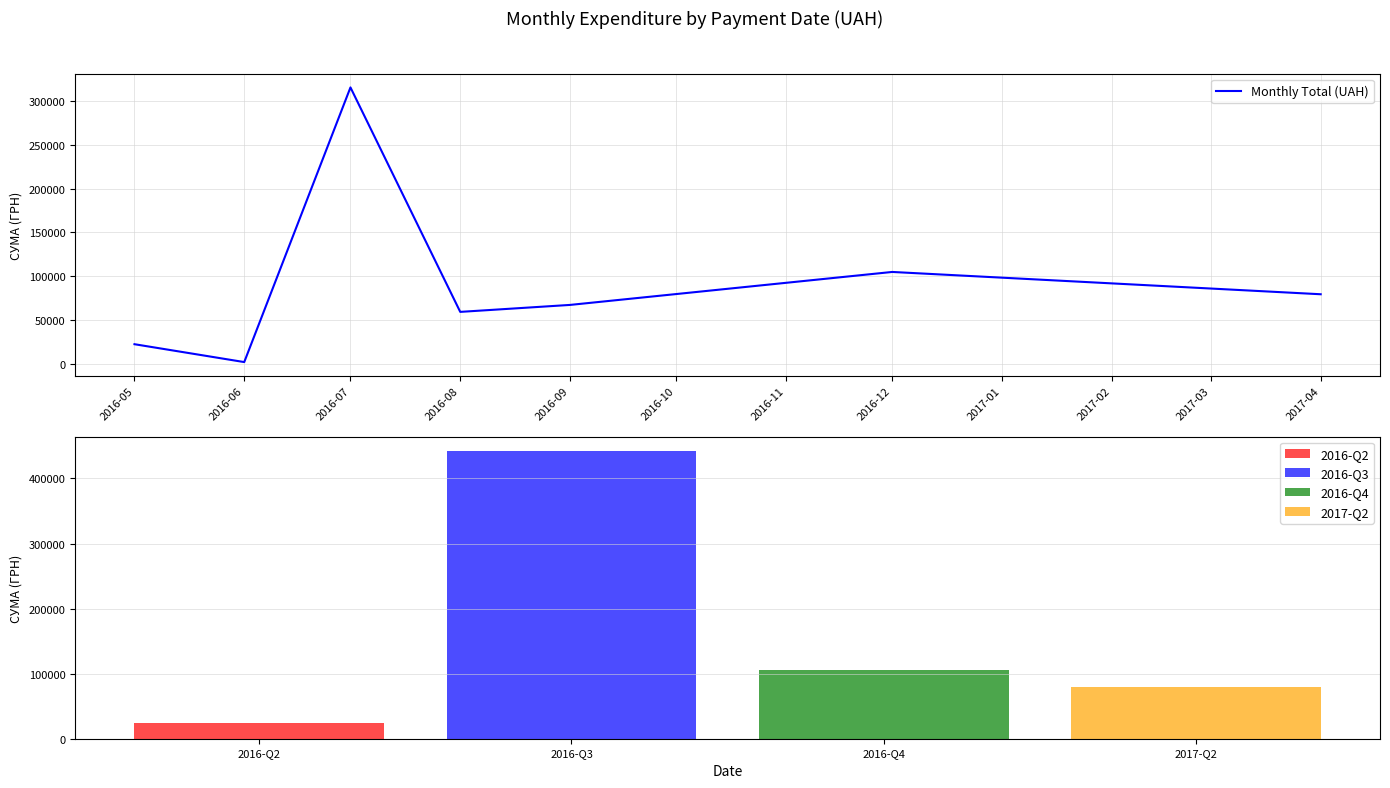

Reading left to right, extract all data points from this chart.

22341.5	1917.0	315746.3	59271.9	67228.3	104899.0	79417.9